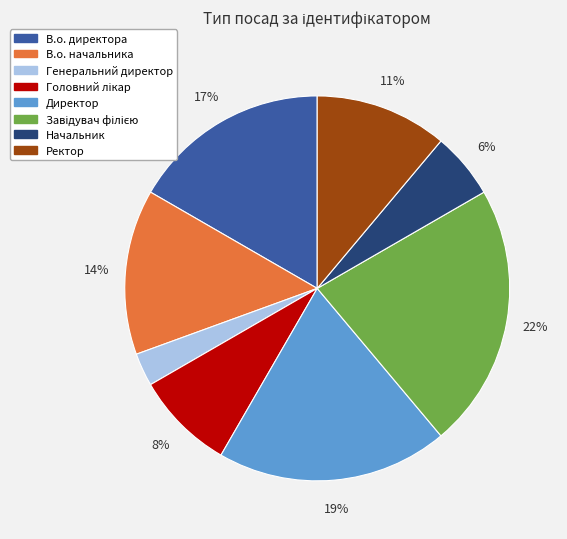

Does any single category account for the majority?

No